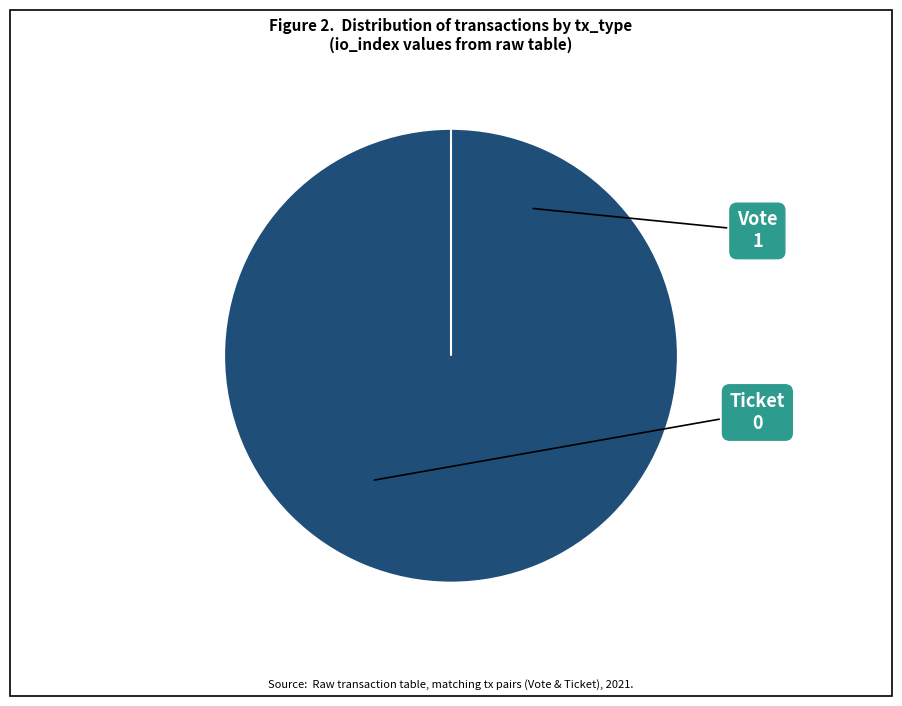

How many segments does this pie chart have?

2